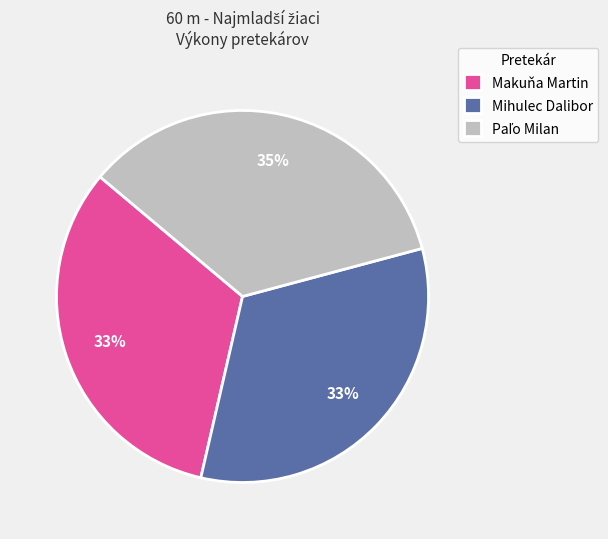

What percentage is the Mihulec Dalibor slice, to the nearest percent?

33%